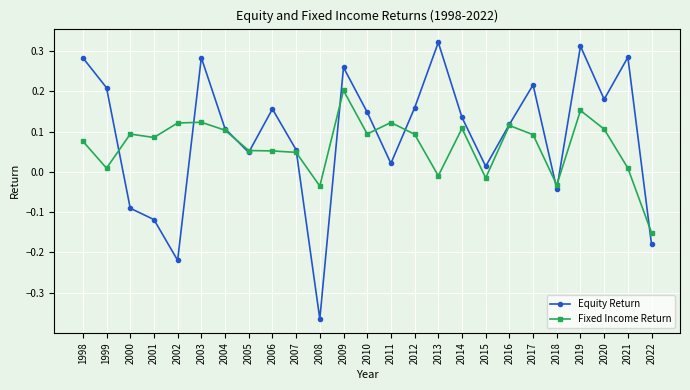

Which series has the largest range (max minus min)?

Equity Return